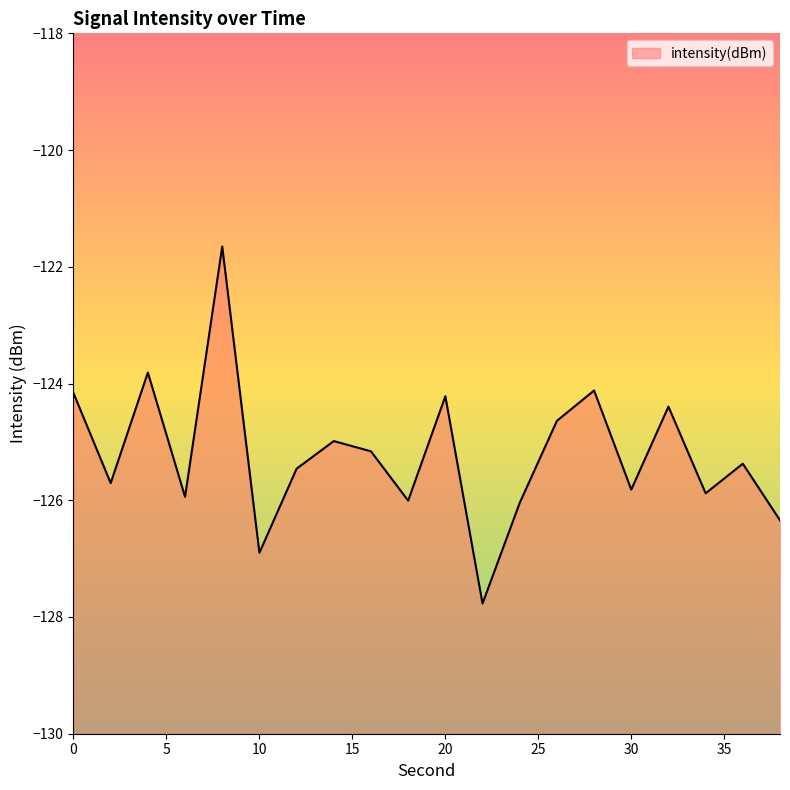

What is the smallest value displayed?

-127.8